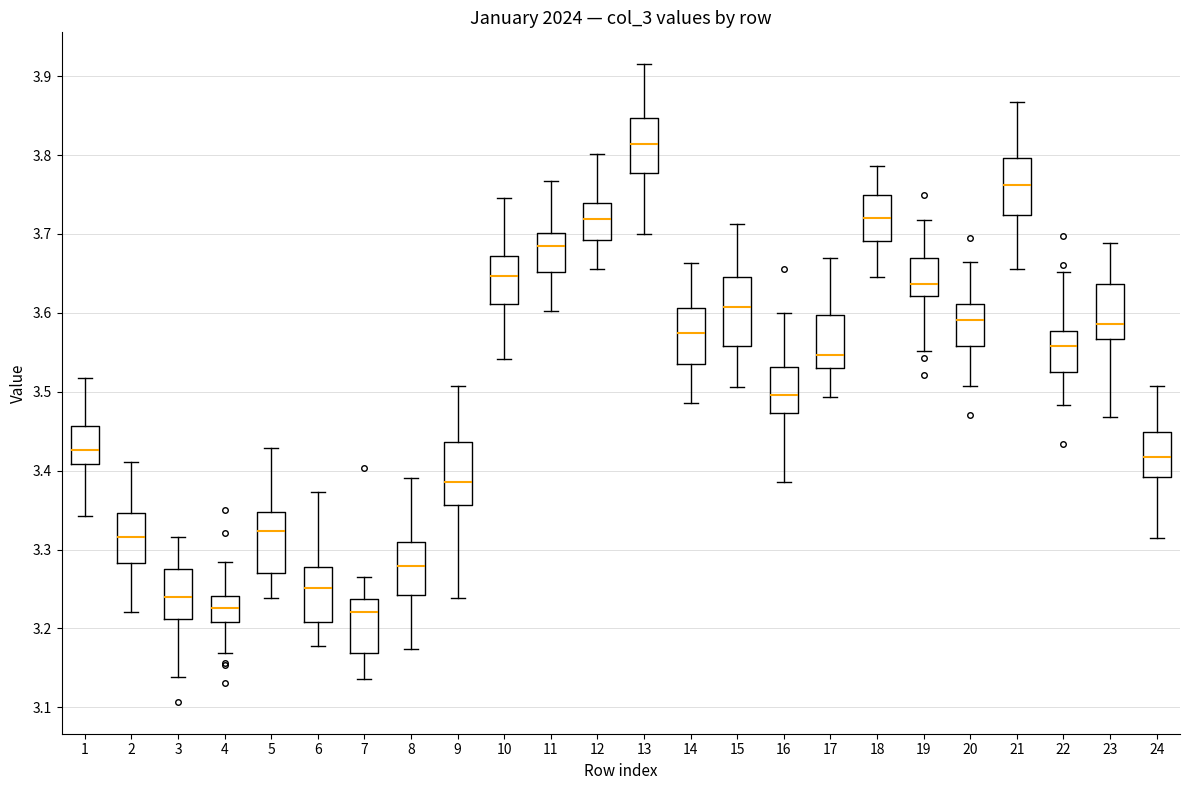

Where does the upper whisker of the box at x = 12 end on the y-axis? The values are not printed on the chart, so give them approximately, as read against the axis.

3.80